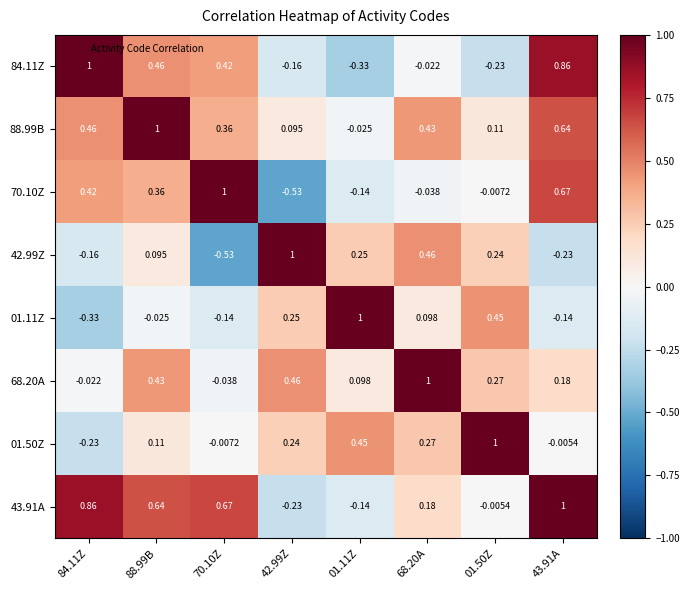

Is the value of 88.99B at 68.20A greater than the value of 01.11Z at 88.99B?

Yes